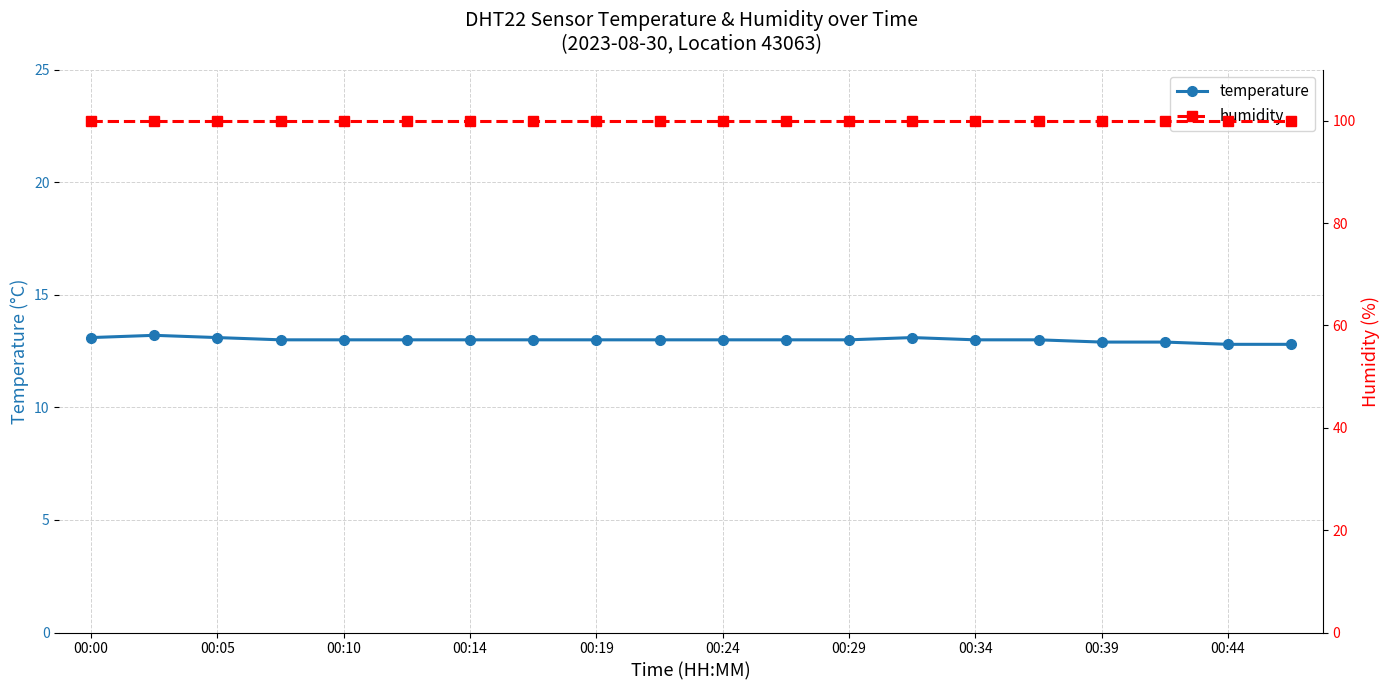

True or false: temperature has a value of 13.0 at 00:19.

True